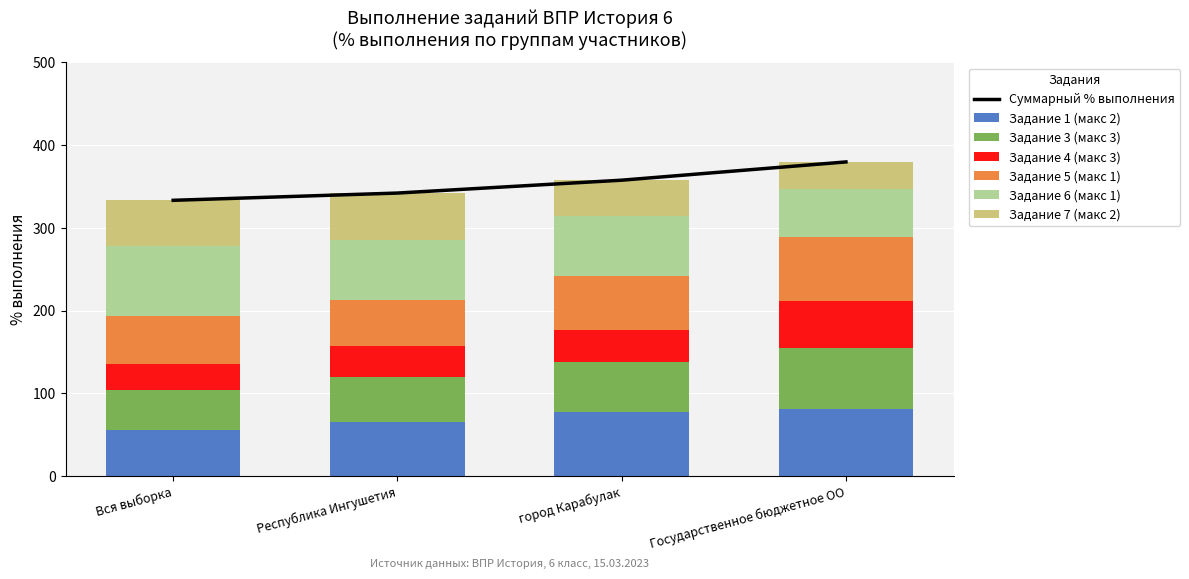

At how many categories does at least one series exceed 59?

4